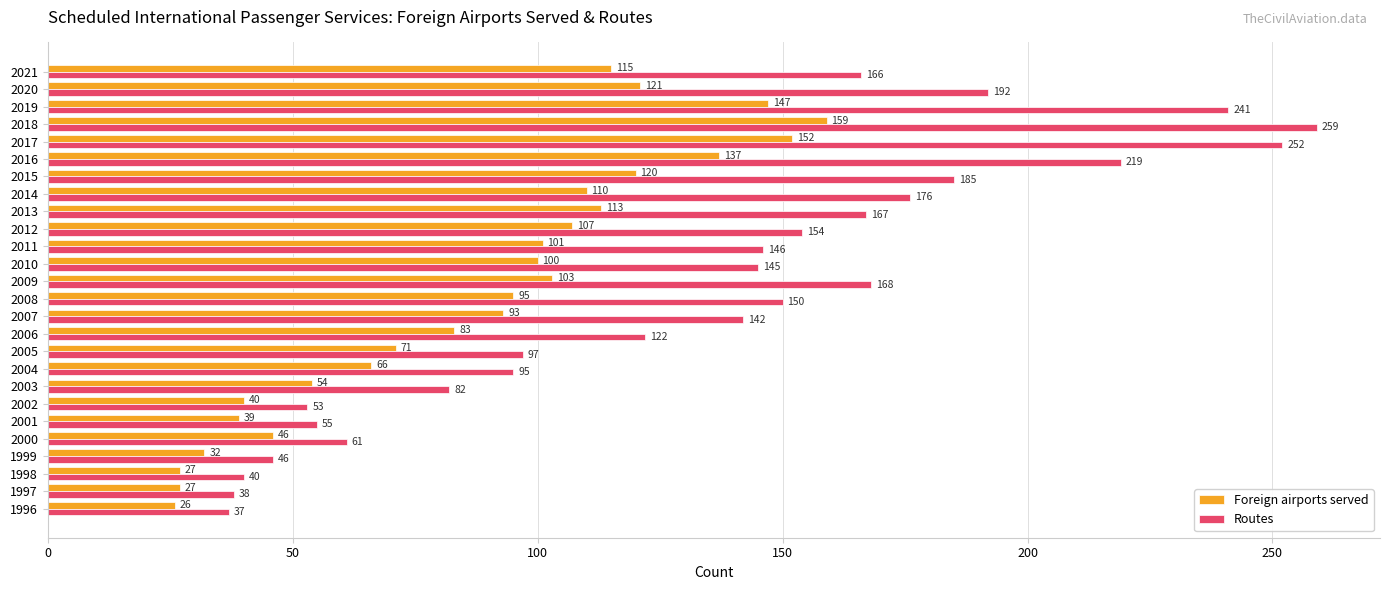

Which category has the highest value in the Foreign airports served series?

2018